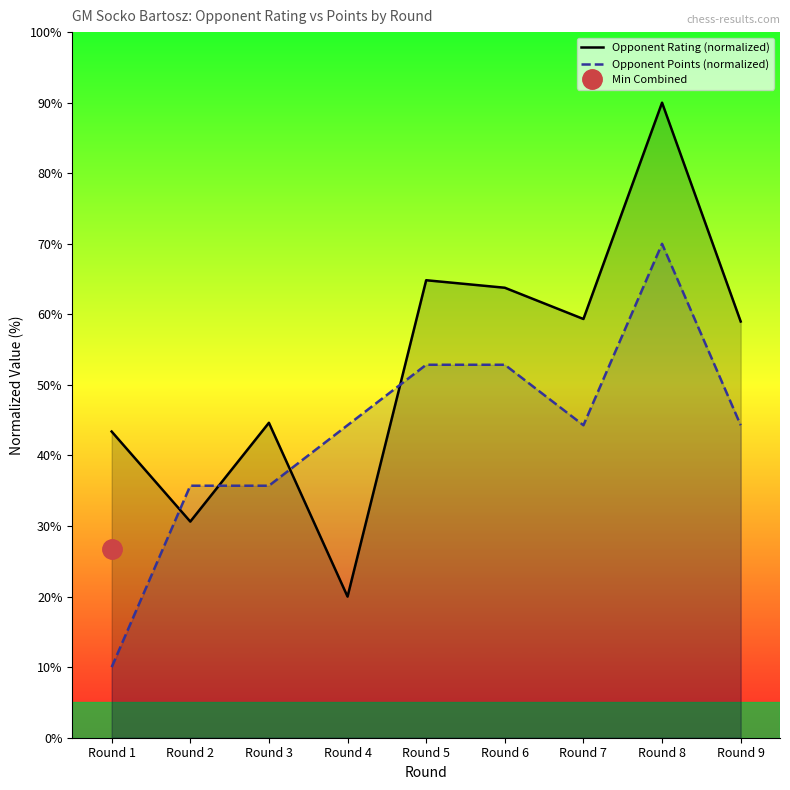

True or false: Opponent Points (normalized) has more than 0 interior local peaks.

True